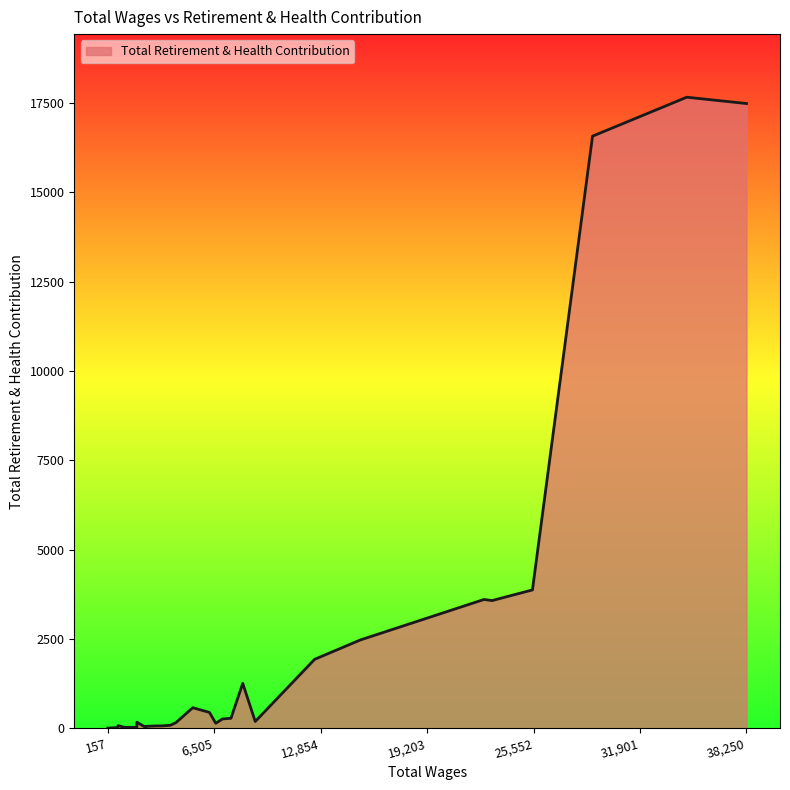

Which has a higher value, 8205.0 or 770.0?

8205.0